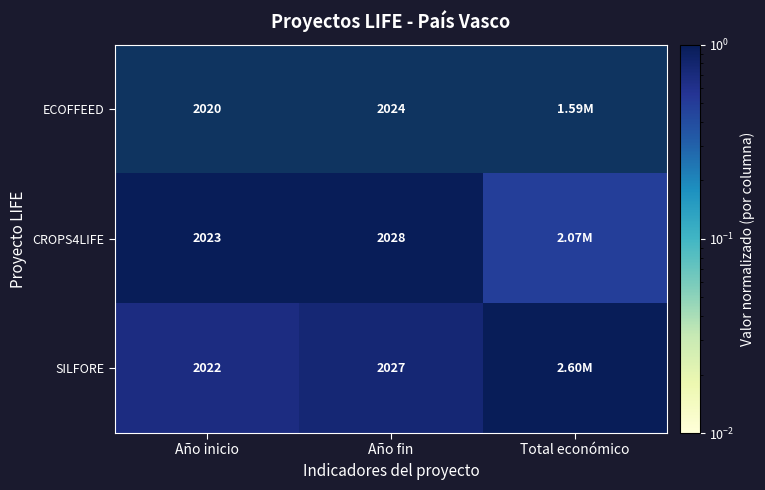

True or false: CROPS4LIFE has a value of 1.5 at Año fin.

False